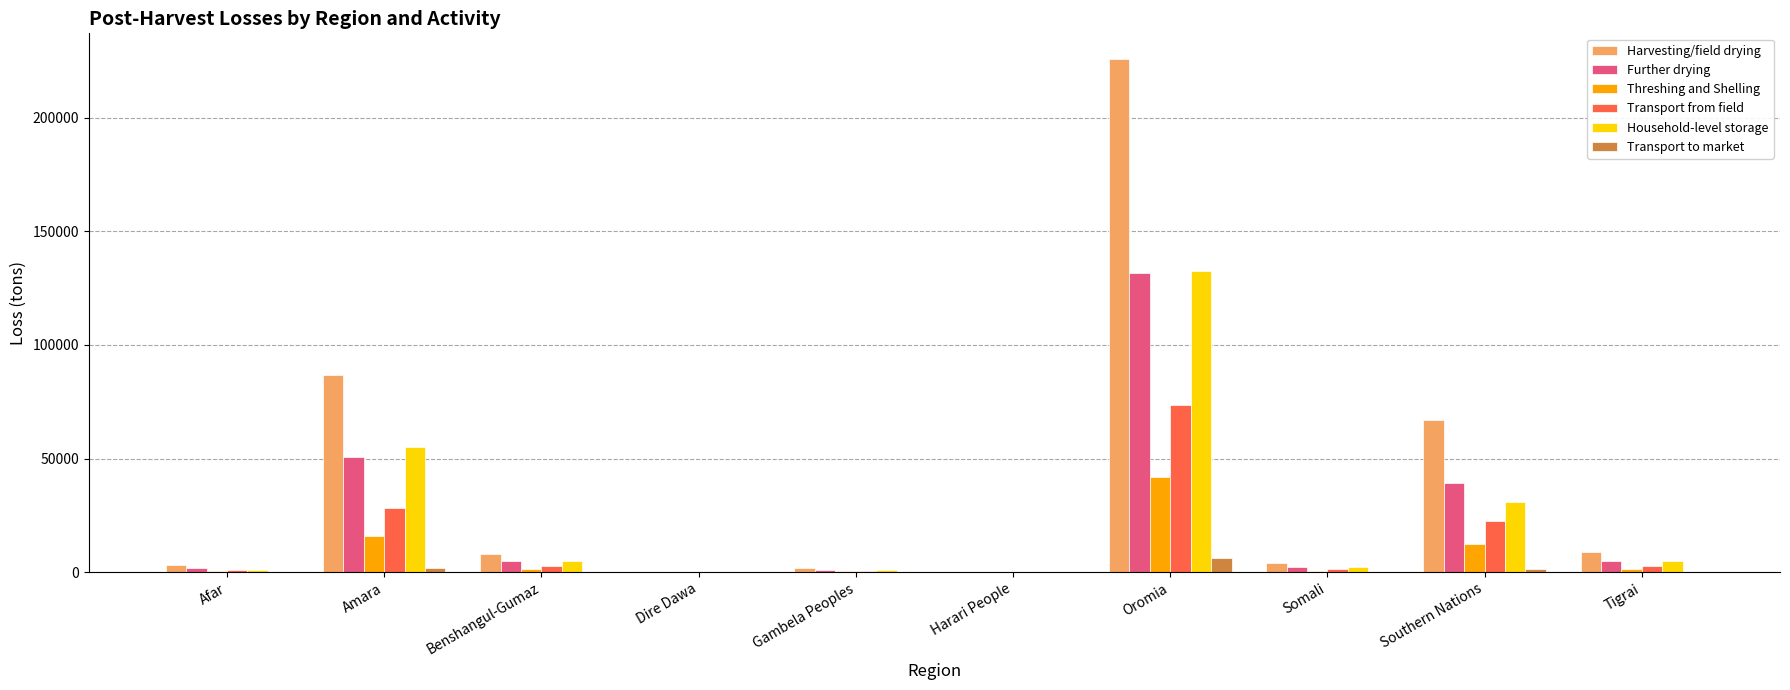

What is the sum of all Further drying values?

236464.5